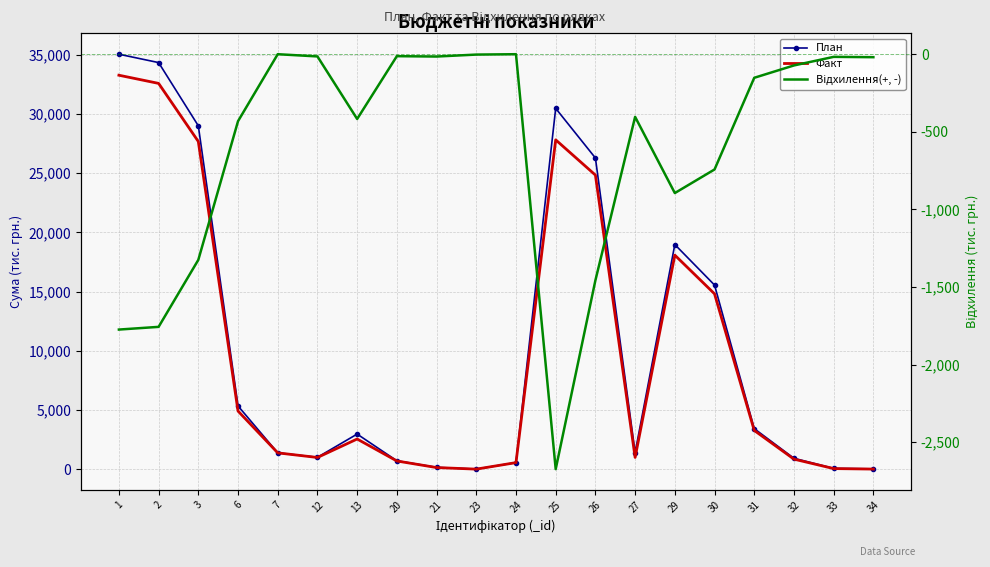

Is this an area chart (filled region under the line)?

No